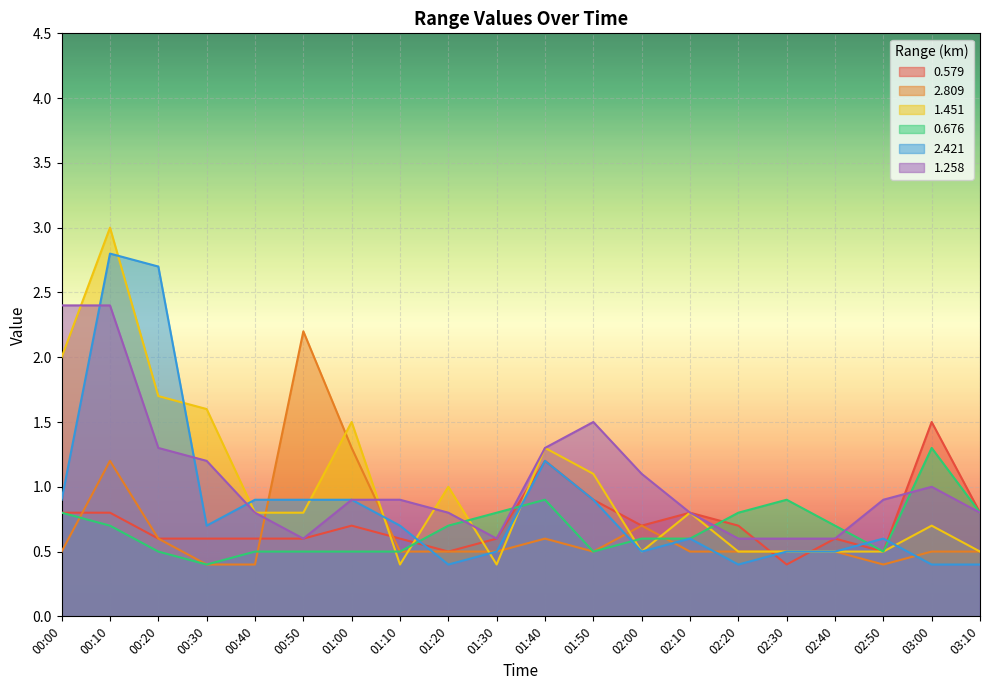

What is the maximum value shown in the chart?

3.0